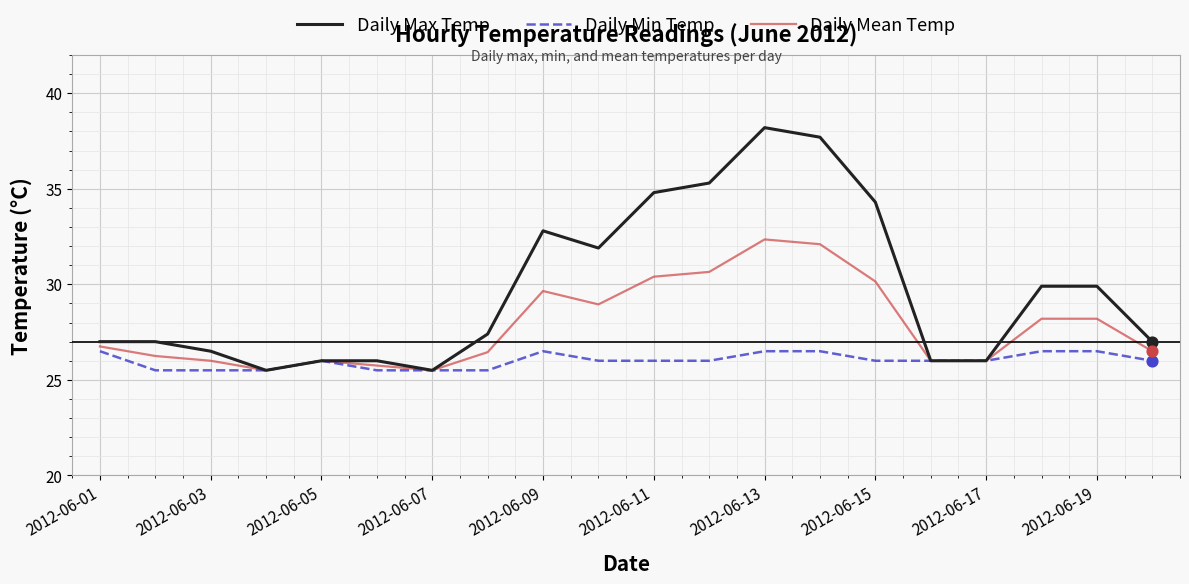

At how many categories does at least one series exceed 35?

3